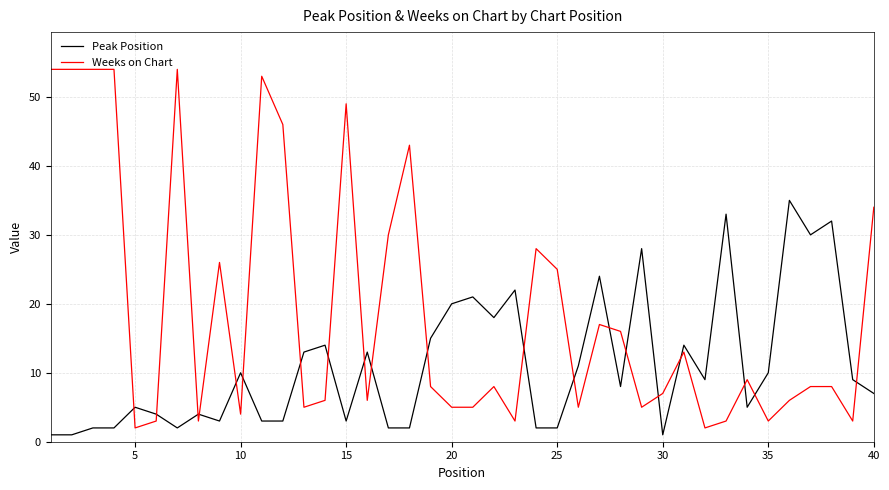

Does the chart display data point markers on the line(s)?

No